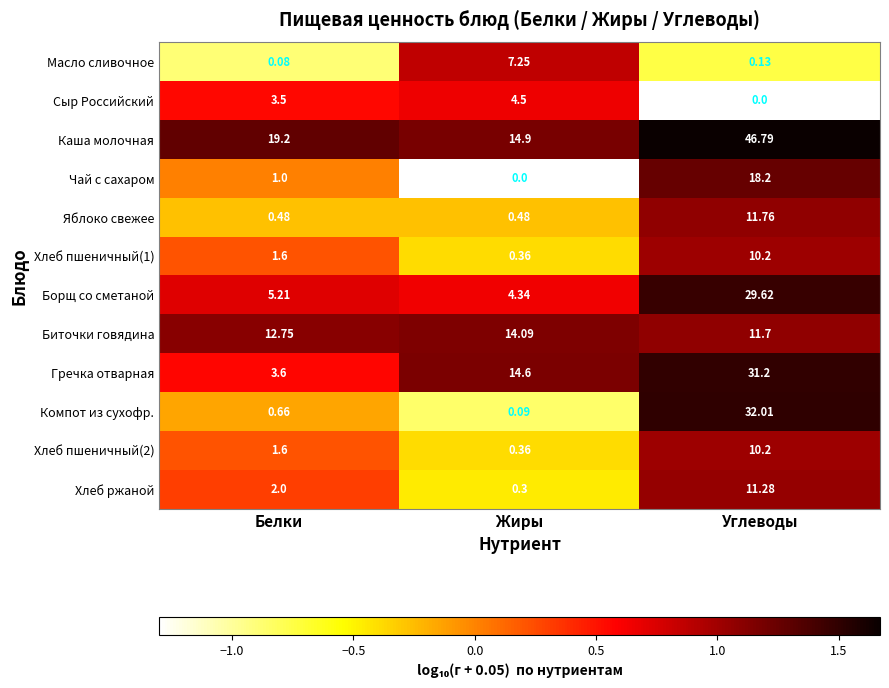

Between Жиры and Углеводы, which series saw the biggest shift?

Компот из сухофр.